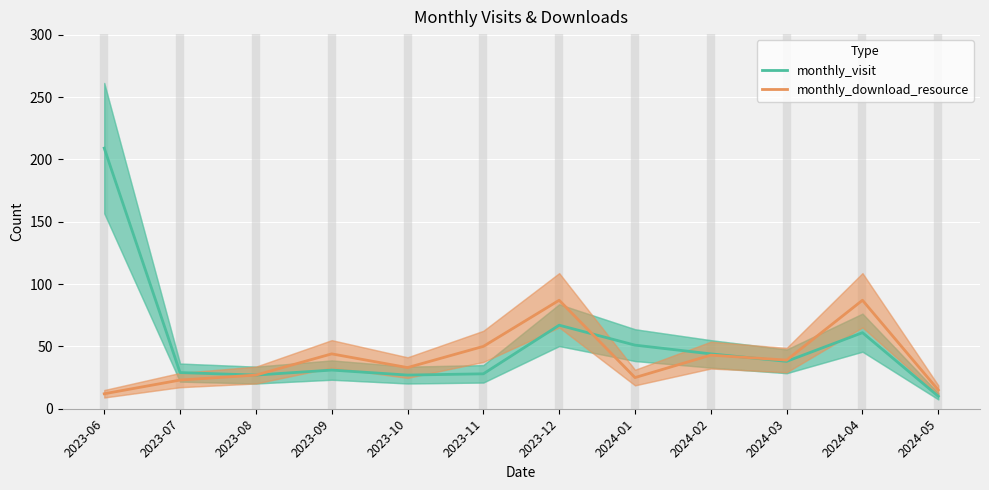

What position from the left is 2023-06?

1